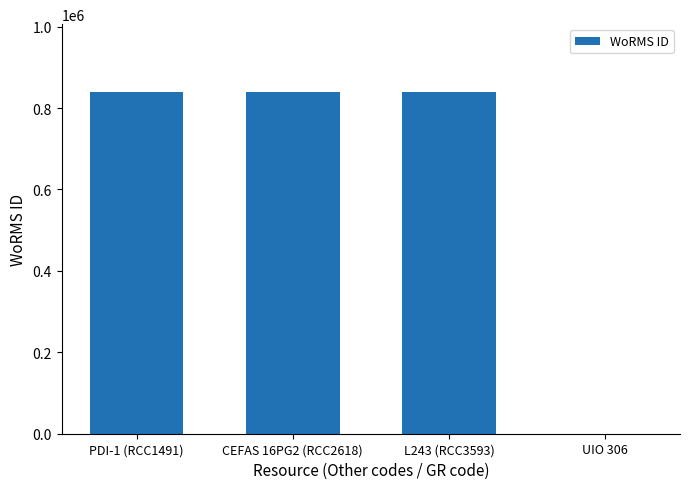

True or false: the data shows 1383849 at PDI-1 (RCC1491).

False